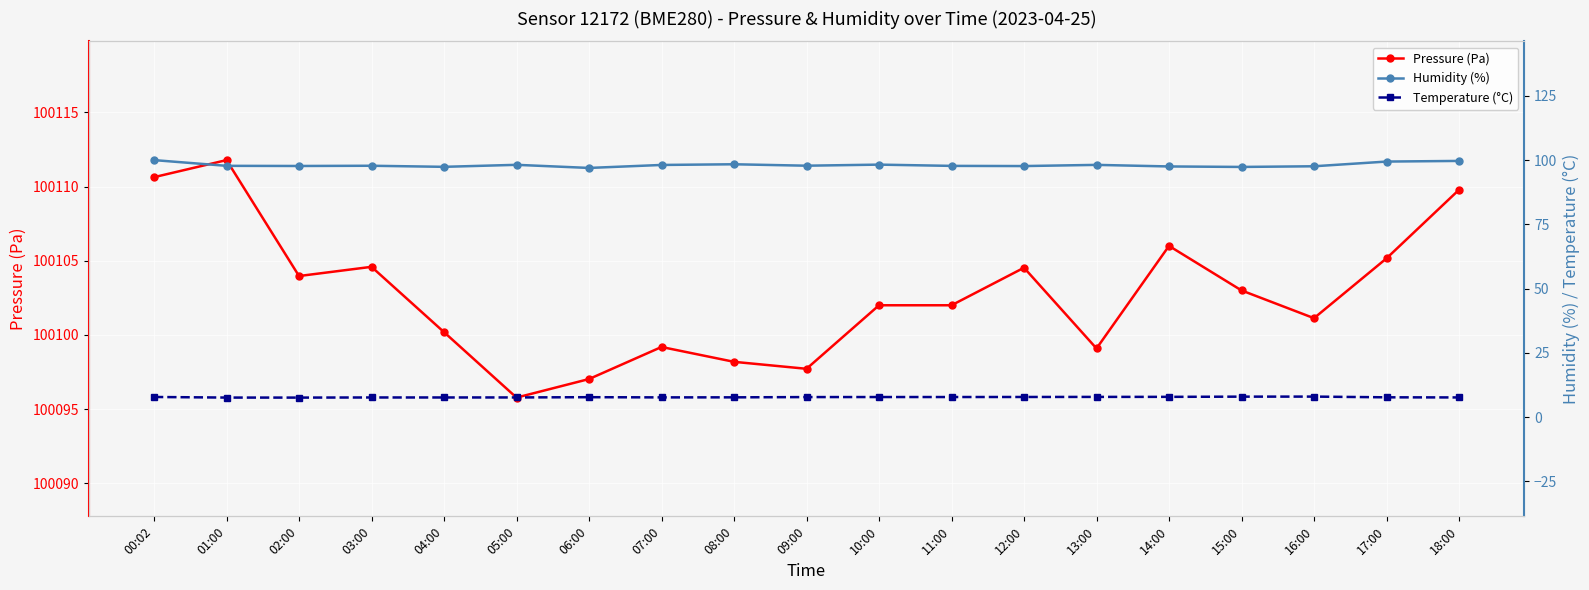

What value does the Temperature (°C) series have at 12:00?

7.8